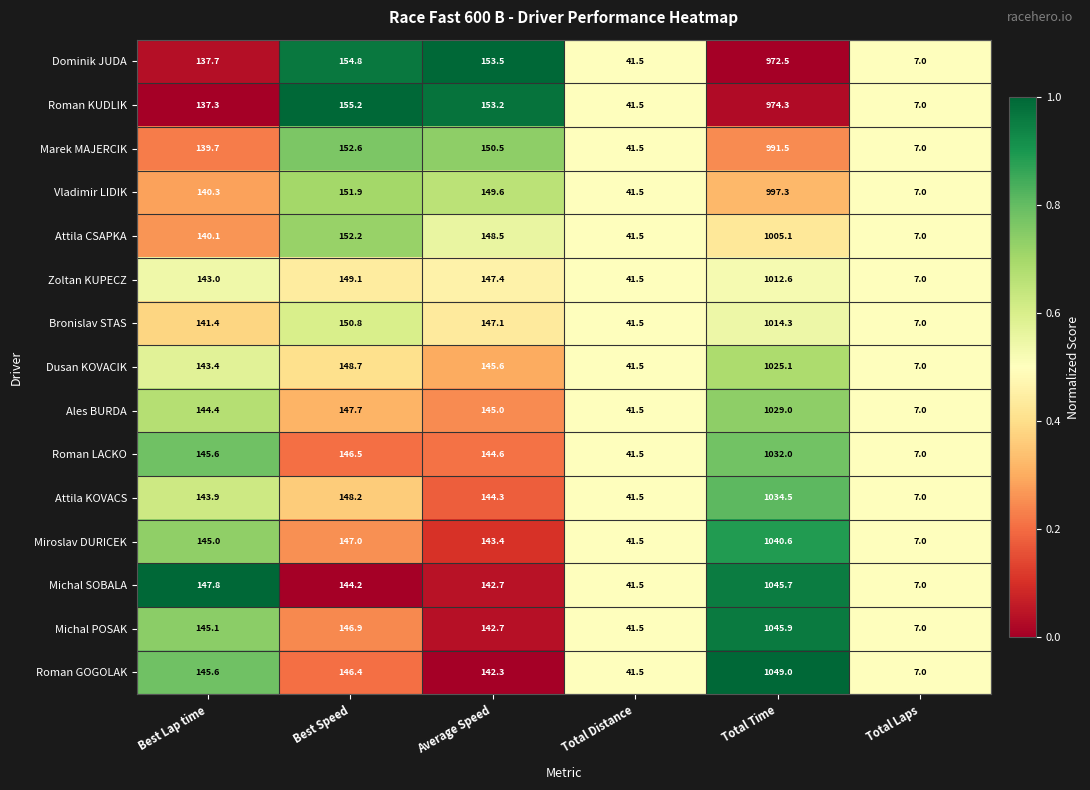

At which category is the sum across all series the highest?

Total Time